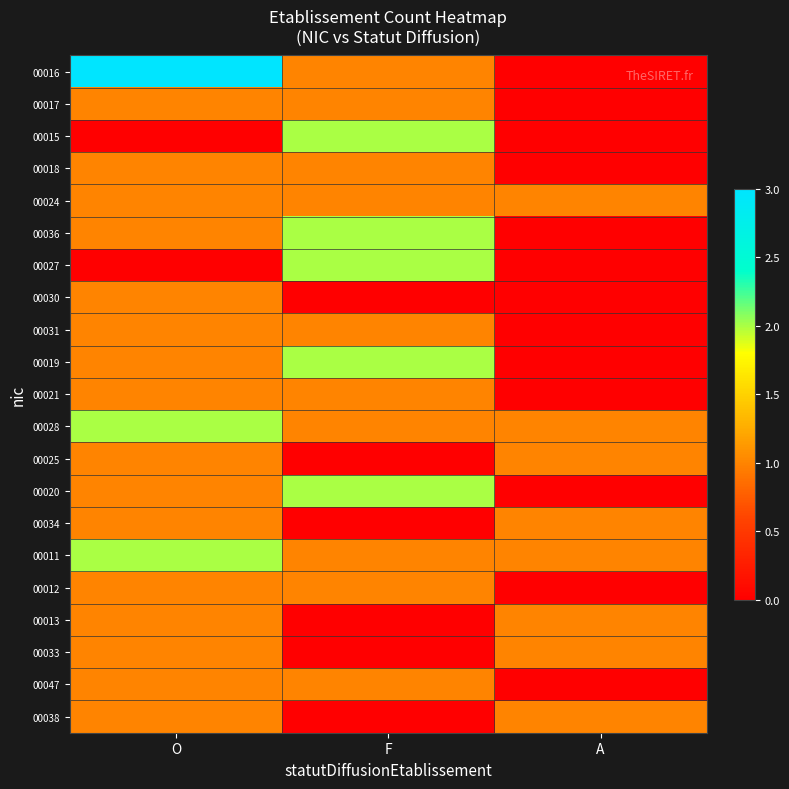

Reading left to right, what are all the values shown in this chart?

00016: O=3	F=1	A=0
00017: O=1	F=1	A=0
00015: O=0	F=2	A=0
00018: O=1	F=1	A=0
00024: O=1	F=1	A=1
00036: O=1	F=2	A=0
00027: O=0	F=2	A=0
00030: O=1	F=0	A=0
00031: O=1	F=1	A=0
00019: O=1	F=2	A=0
00021: O=1	F=1	A=0
00028: O=2	F=1	A=1
00025: O=1	F=0	A=1
00020: O=1	F=2	A=0
00034: O=1	F=0	A=1
00011: O=2	F=1	A=1
00012: O=1	F=1	A=0
00013: O=1	F=0	A=1
00033: O=1	F=0	A=1
00047: O=1	F=1	A=0
00038: O=1	F=0	A=1